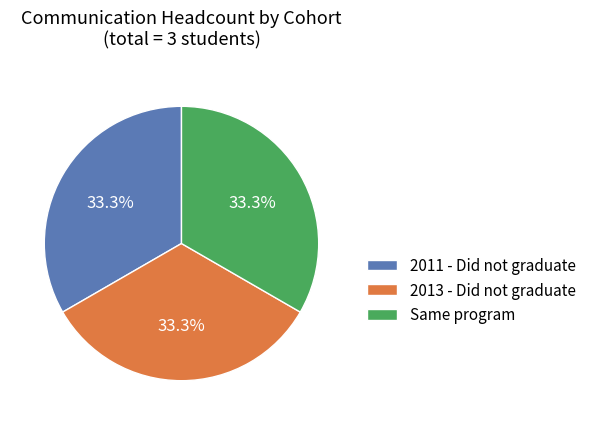

Is the sum of 2013 - Did not graduate and 2011 - Did not graduate greater than half?

Yes